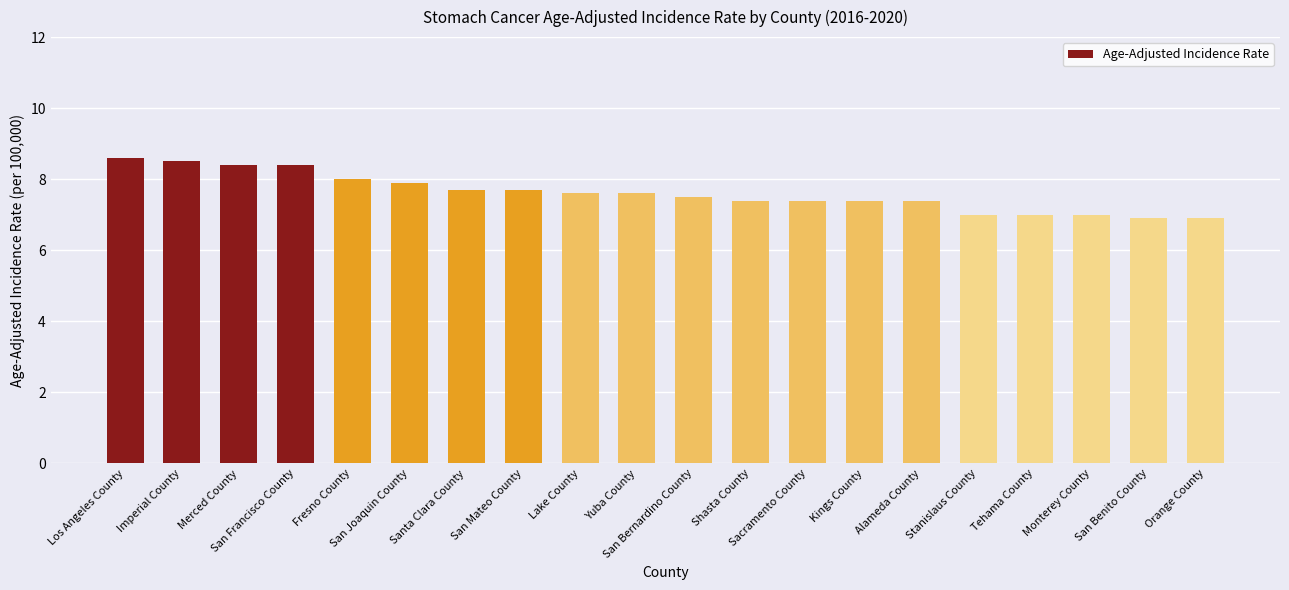

Count the number of categories in the chart.

20